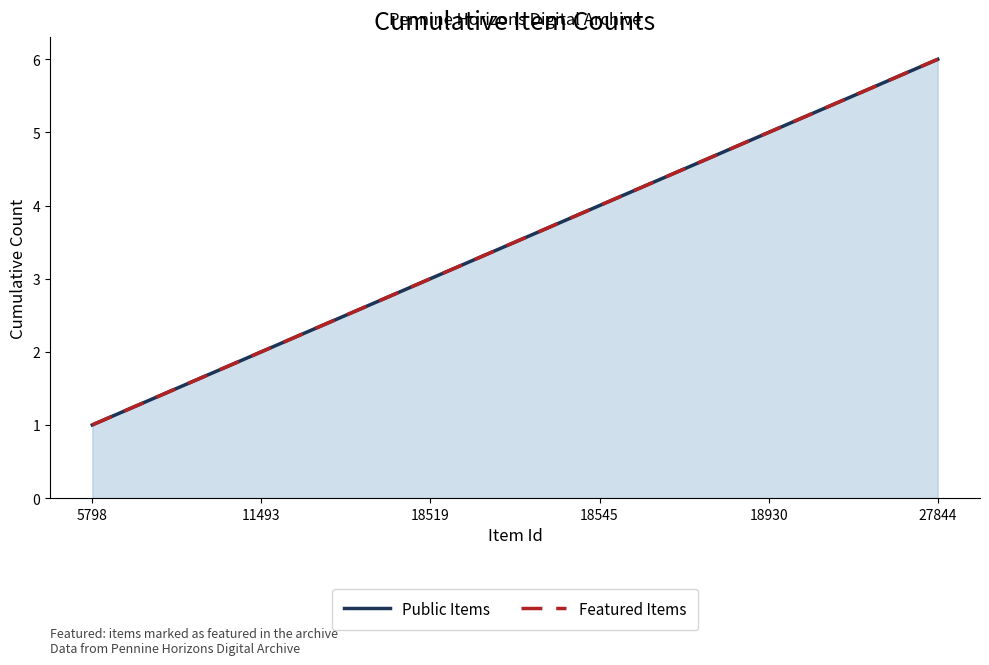

What are all the series names shown in the legend?

Public Items, Featured Items